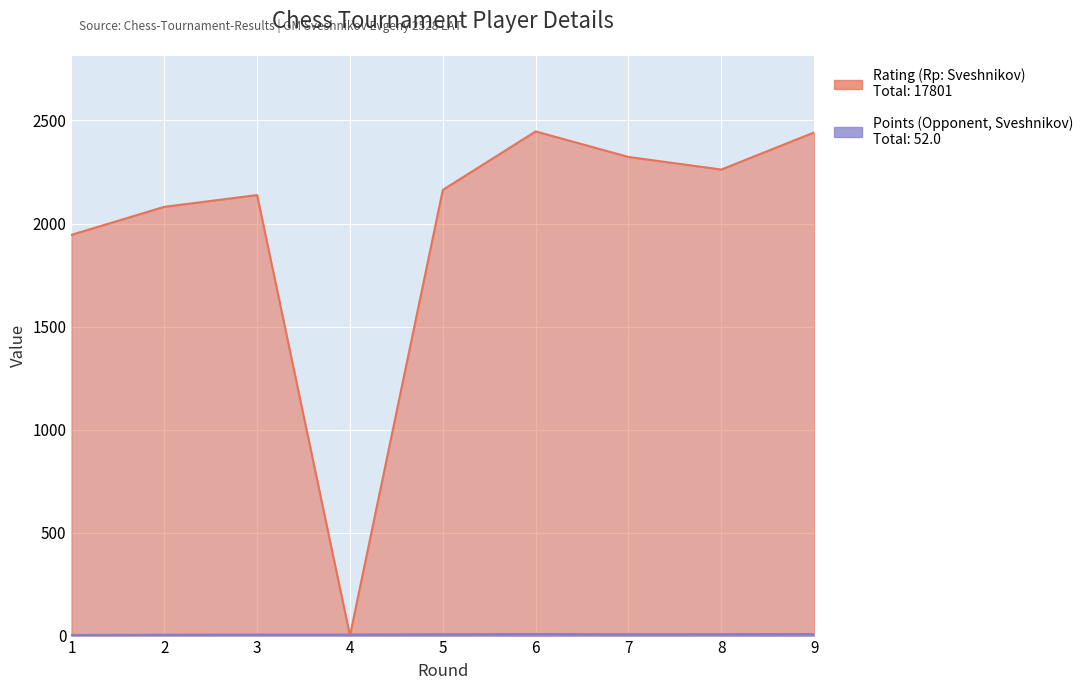

How many data points in Points (Opponent, Sveshnikov) are less than 6?

4